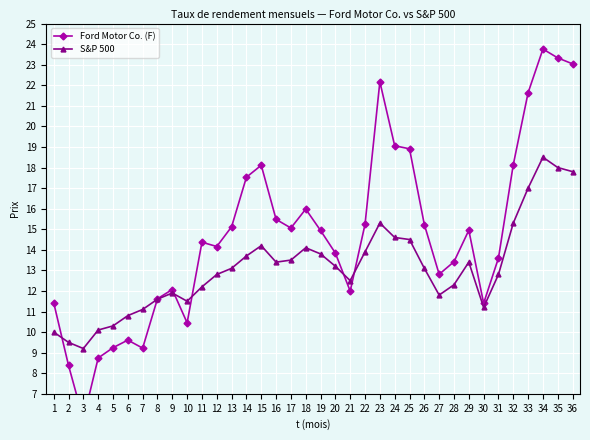

Which series has the largest total across all categories?

Ford Motor Co. (F)